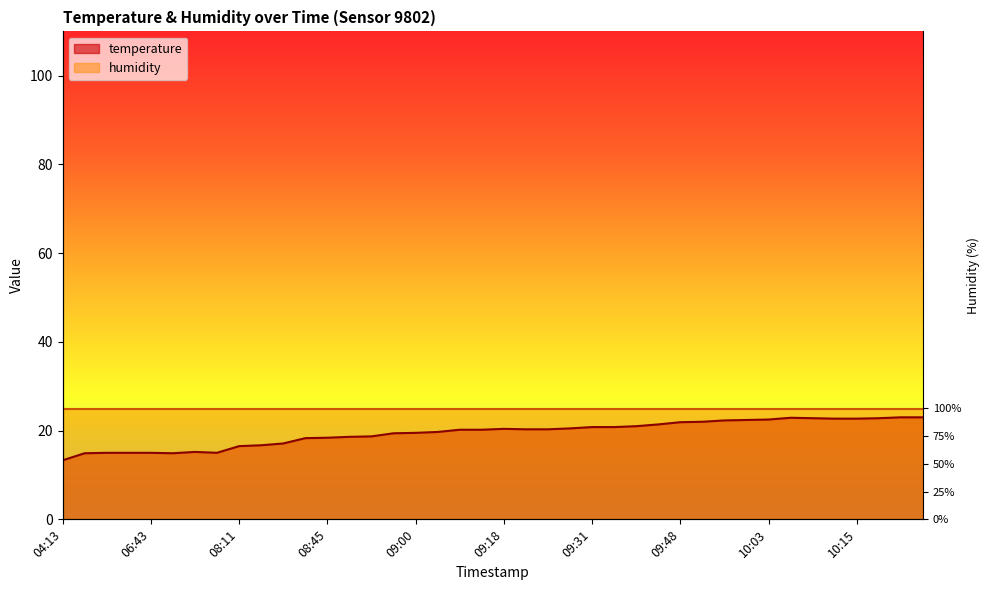

What is the change in value from 09:53 to 10:03?

+0.5